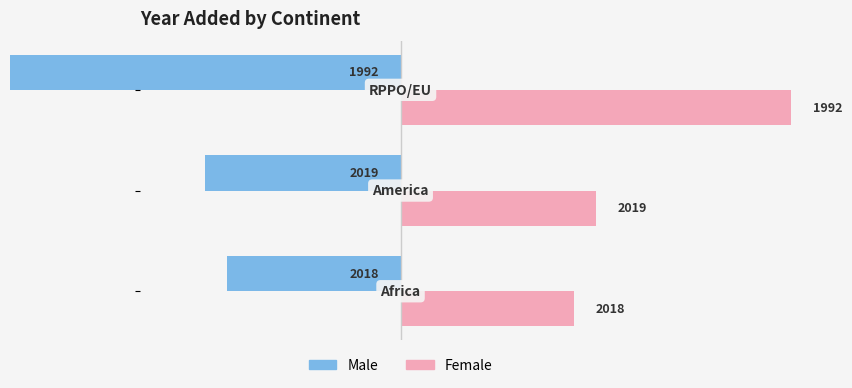

True or false: Male has a value of -5 at 2.

False